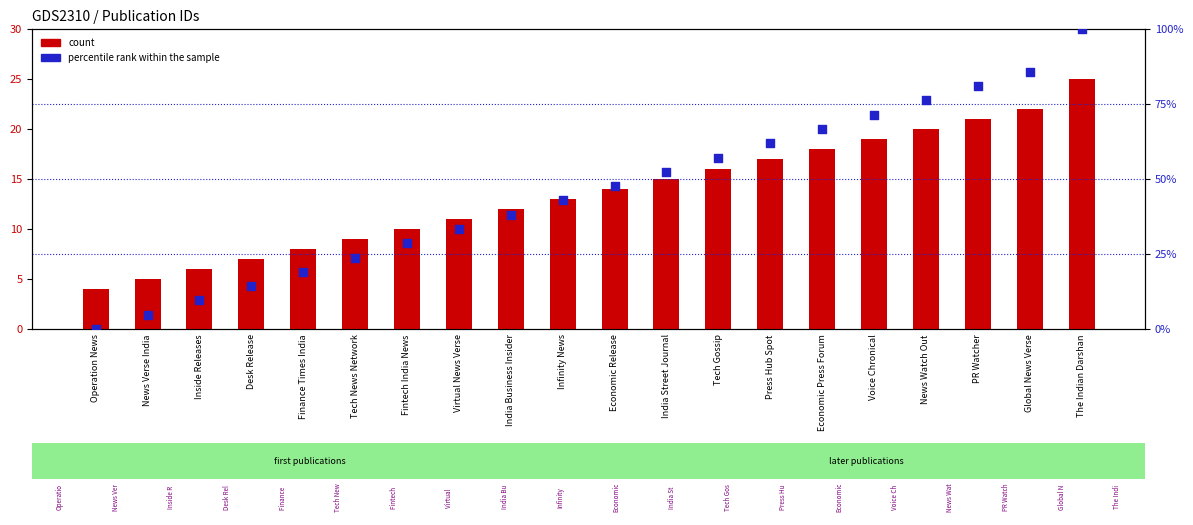

Which series contains the lowest Y value?

percentile rank within the sample